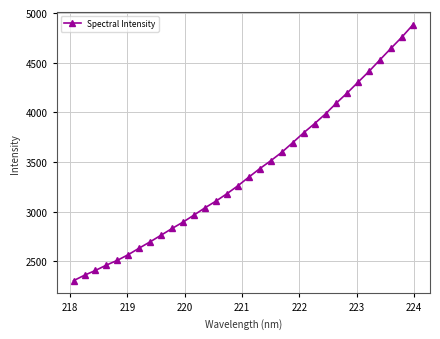

What is the difference between the second highest and minimum values?

2455.3